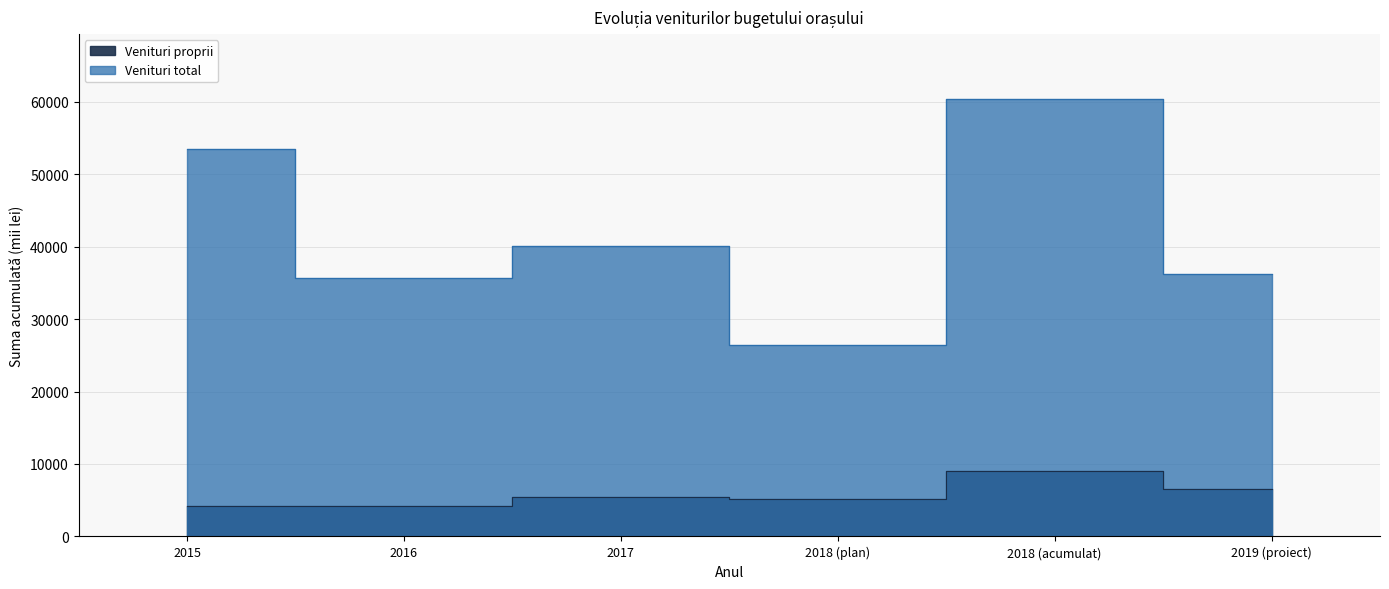

At how many categories does at least one series exceed 24482?

6